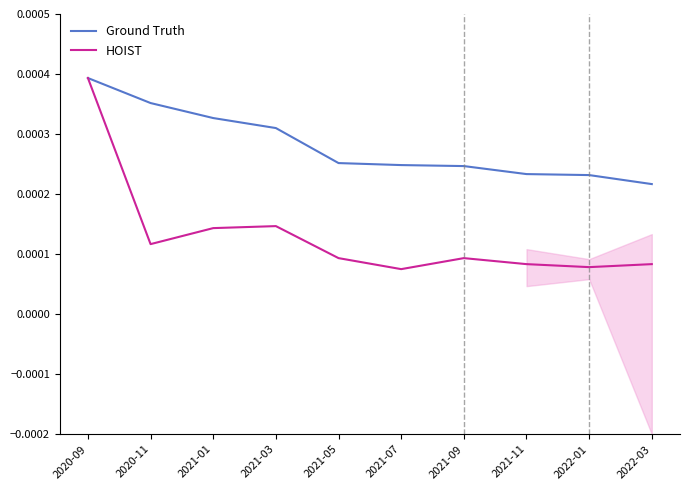

What is the label of the 1st point from the left?

2020-09